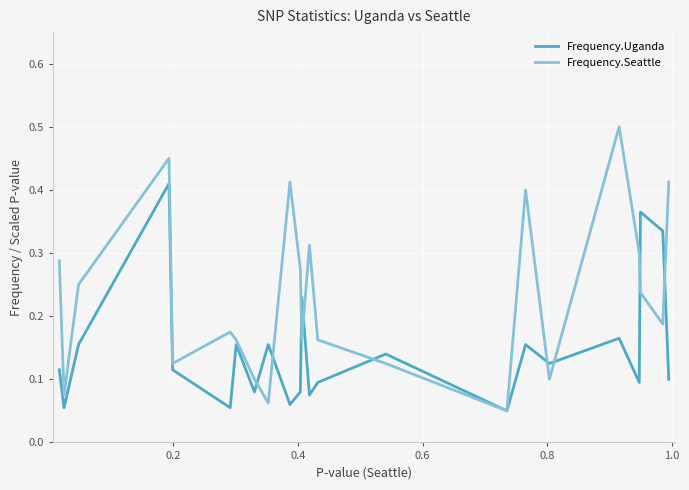

List the series in order of their overall mean, highest first.

Frequency.Seattle, Frequency.Uganda